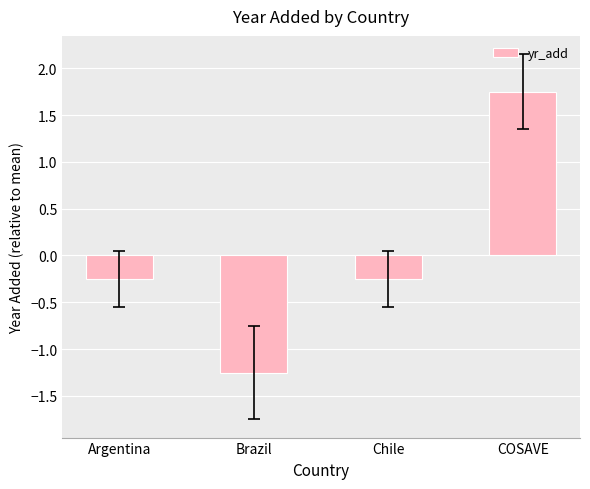

How many values exceed 0?

1